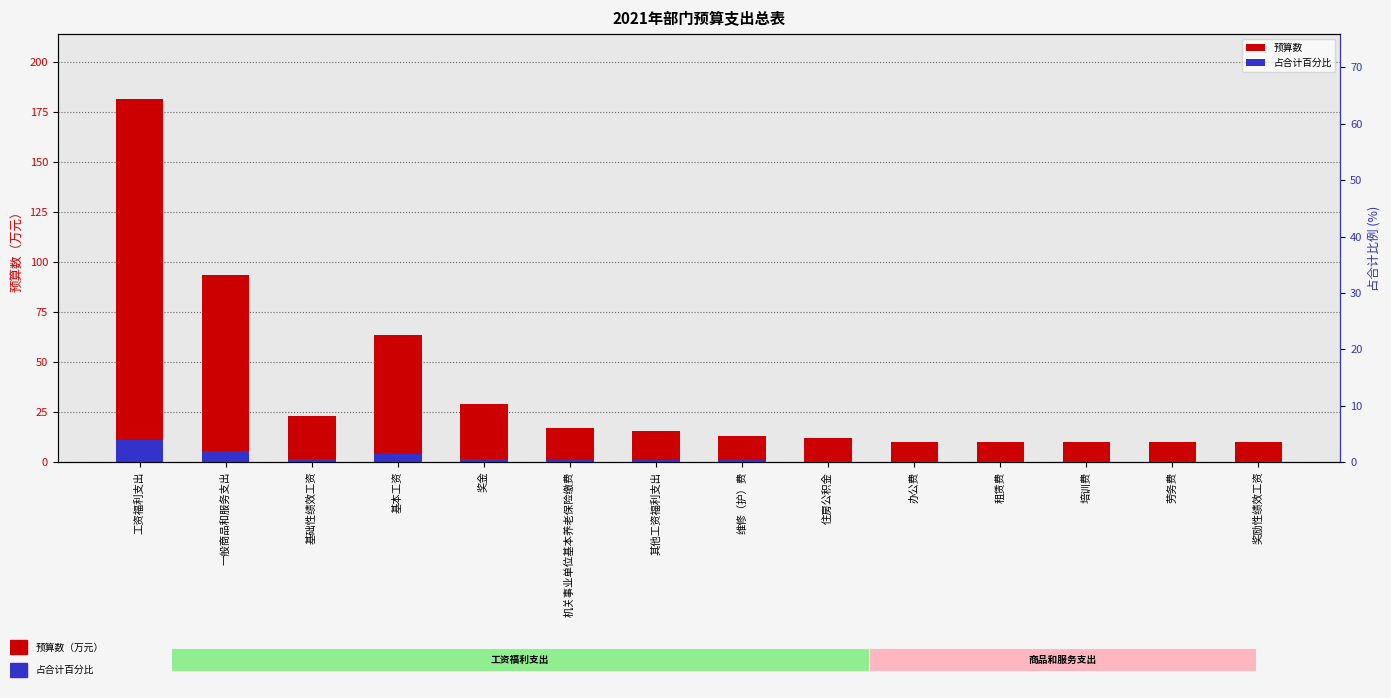

What is the greatest value displayed?

181.5